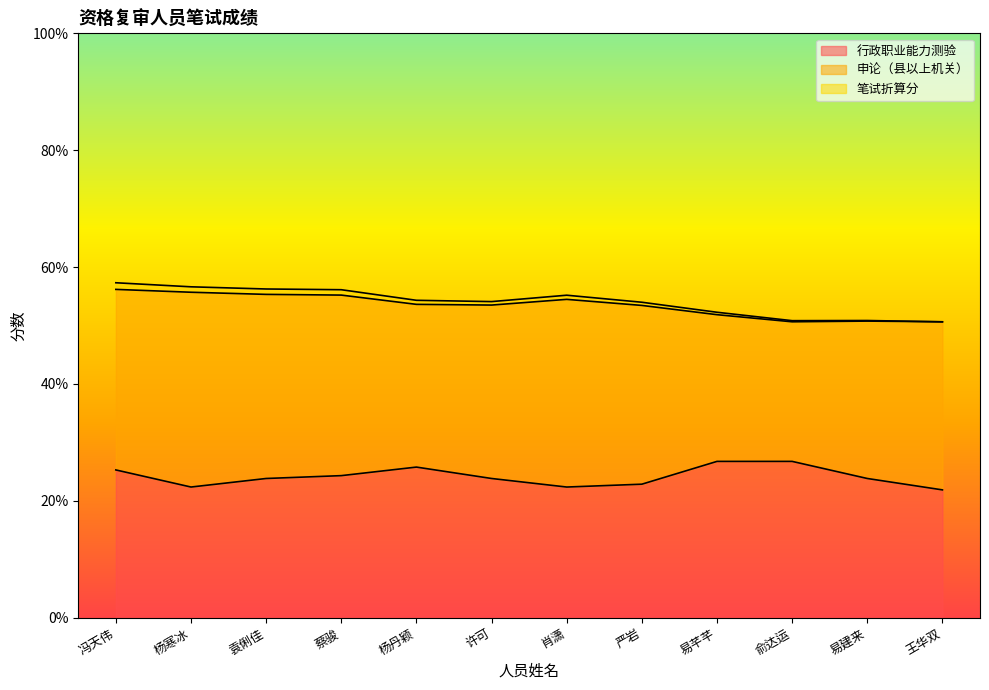

What are all the series names shown in the legend?

行政职业能力测验, 申论（县以上机关）, 笔试折算分